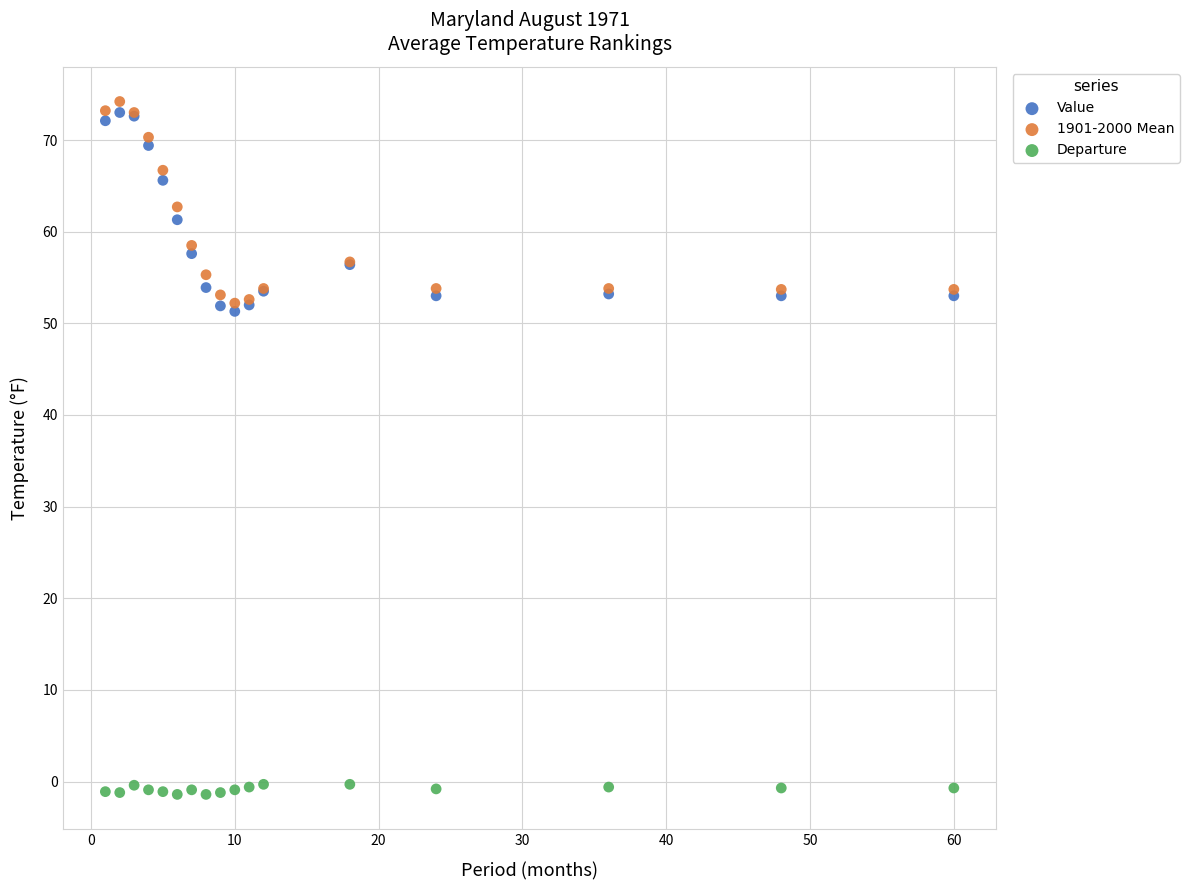

What are all the series names shown in the legend?

Value, 1901-2000 Mean, Departure